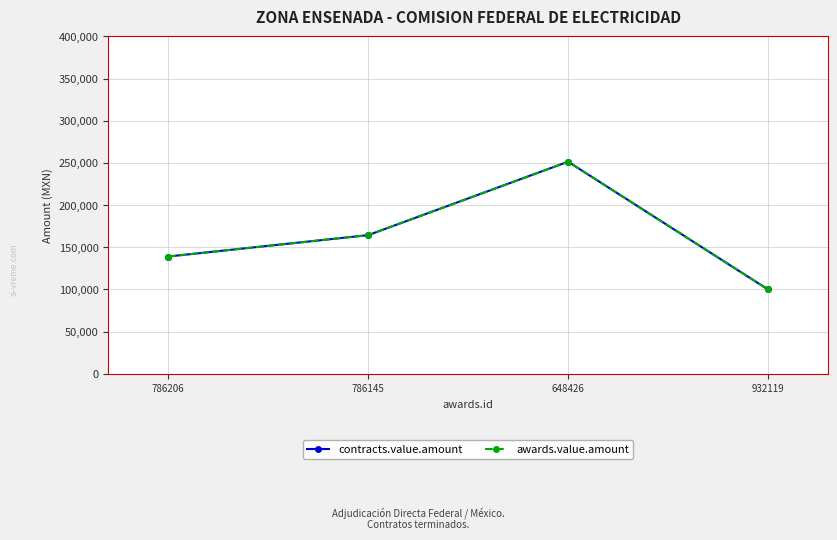

Is this an area chart (filled region under the line)?

No